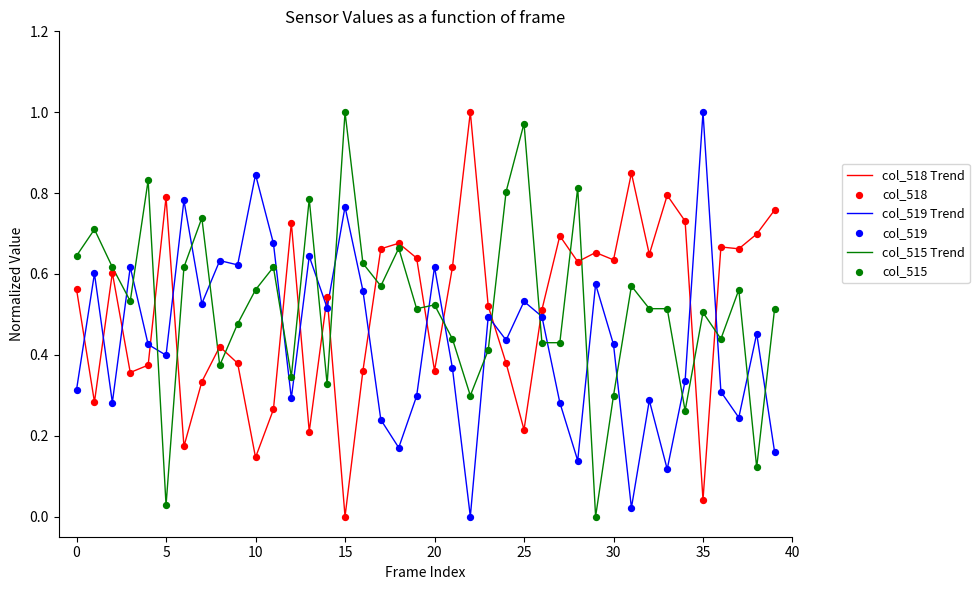

At how many categories does at least one series exceed 0?

40